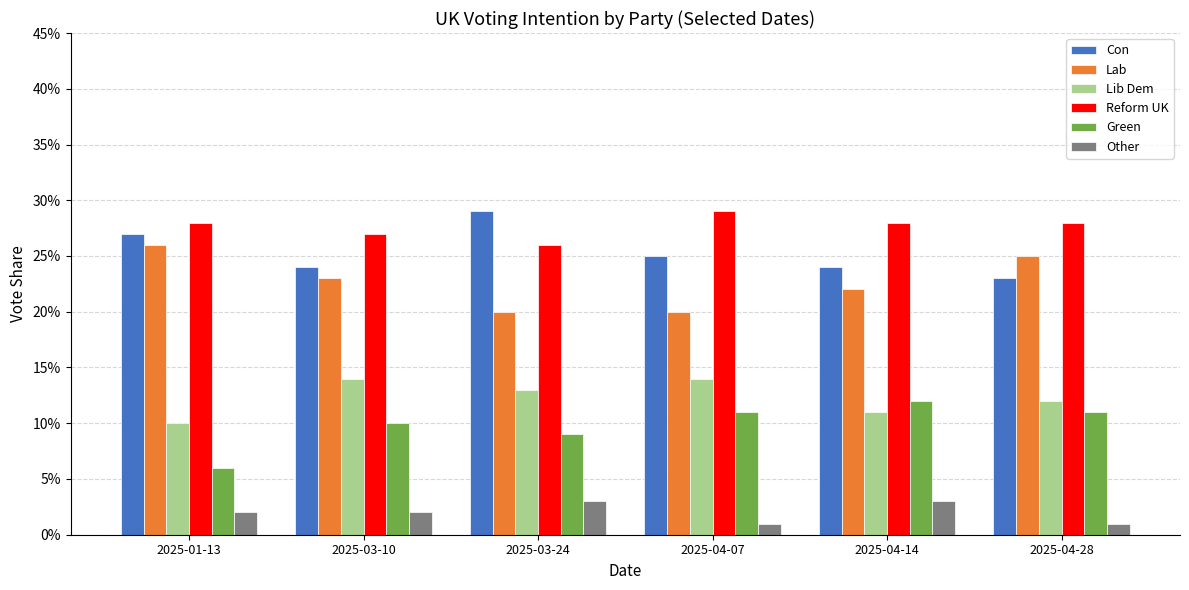

What is the total value across all series at 2025-04-07?

1.0